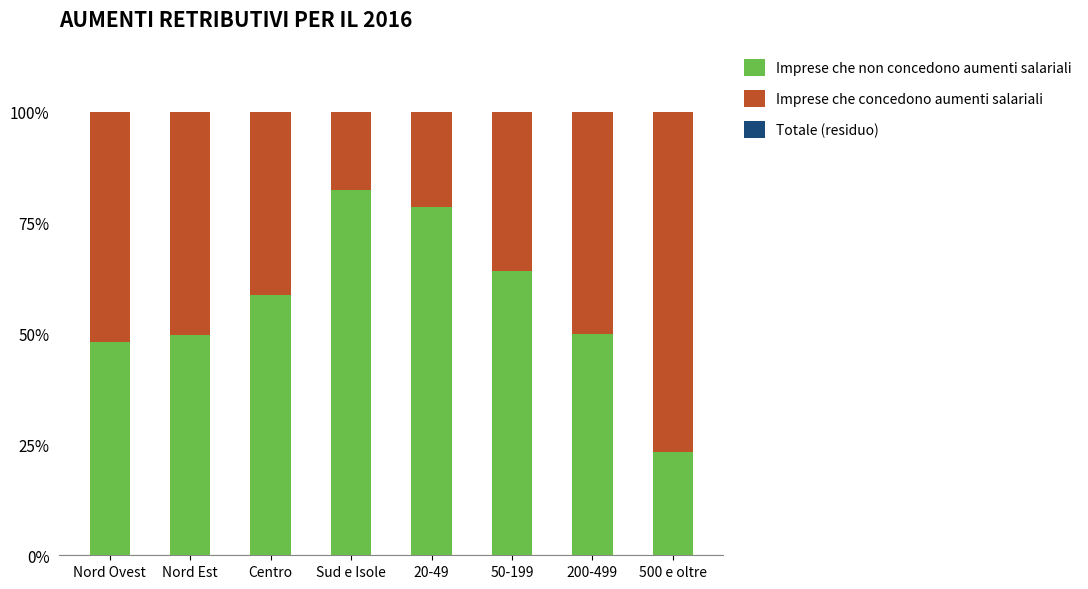

True or false: Imprese che non concedono aumenti salariali has a value of 49.6 at Nord Est.

True